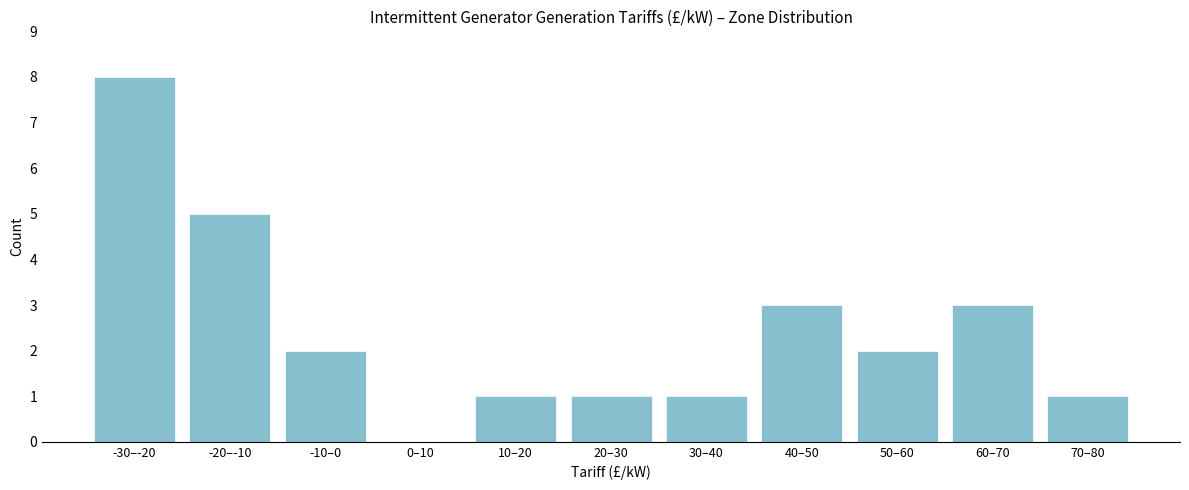

Reading right to left, list all the values displayed in this chart.

70–80=1	60–70=3	50–60=2	40–50=3	30–40=1	20–30=1	10–20=1	0–10=0	-10–0=2	-20–-10=5	-30–-20=8